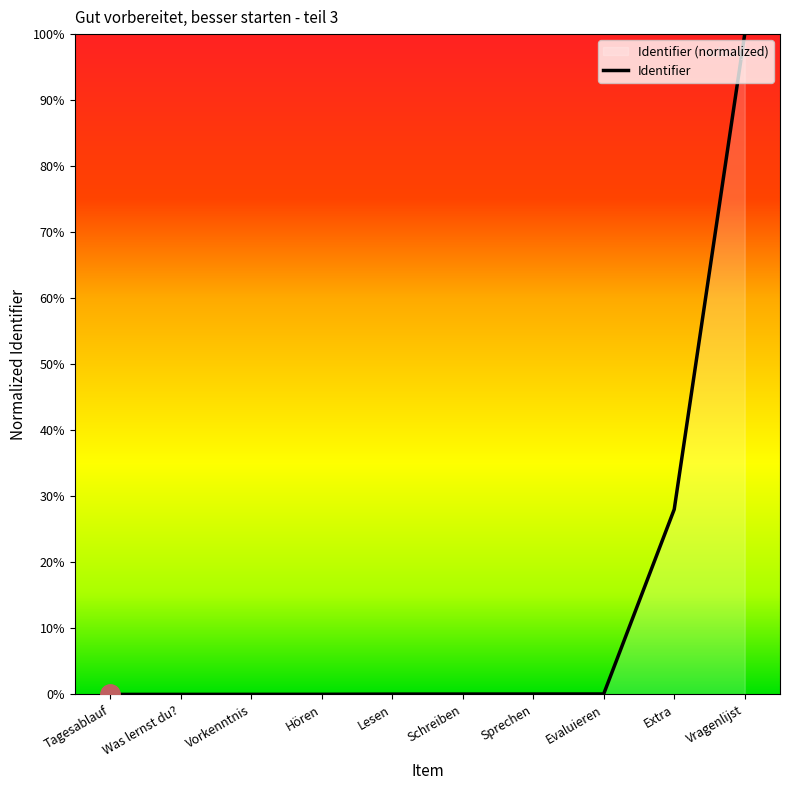

What is the difference between the maximum and minimum values?

100.0